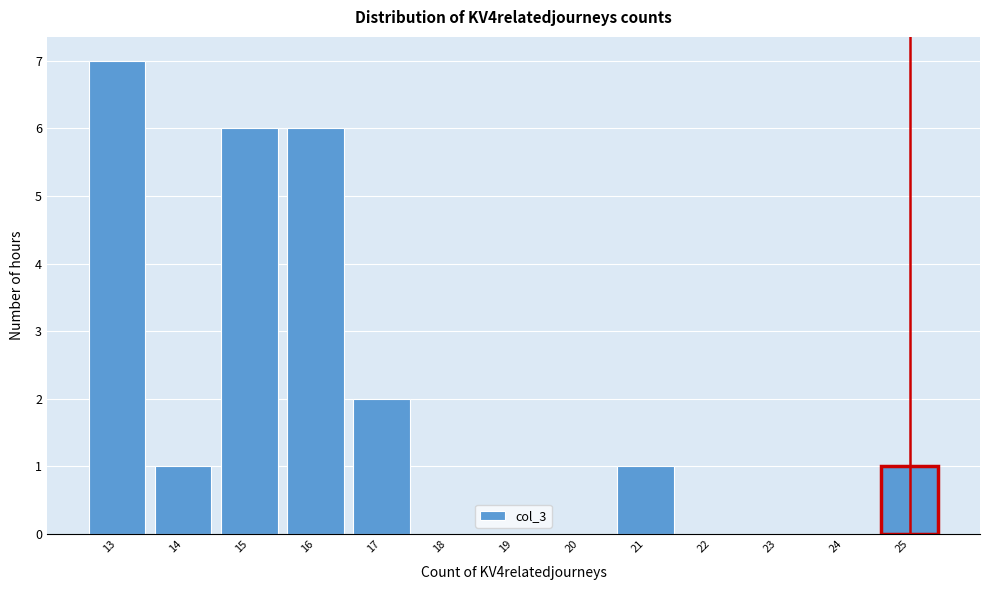

Over which range of the x-axis is the bar tallest?

12.5 to 13.5